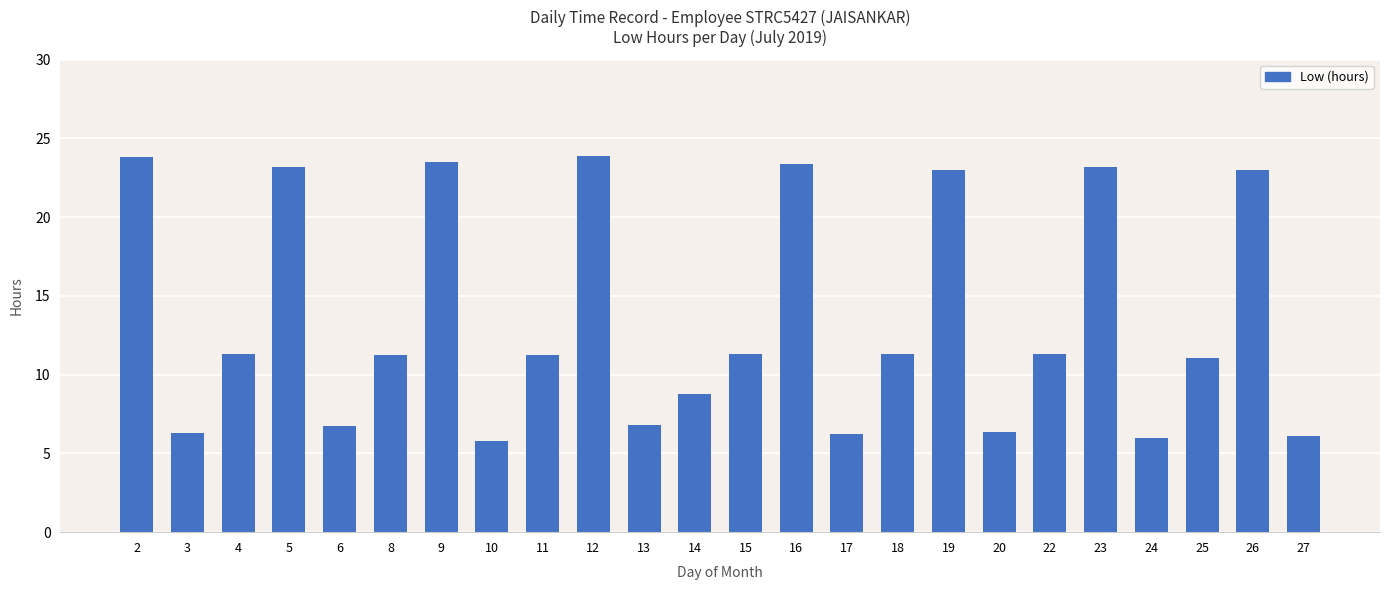

Approximately how many times larger is the value at 25 compared to 16?

0.5